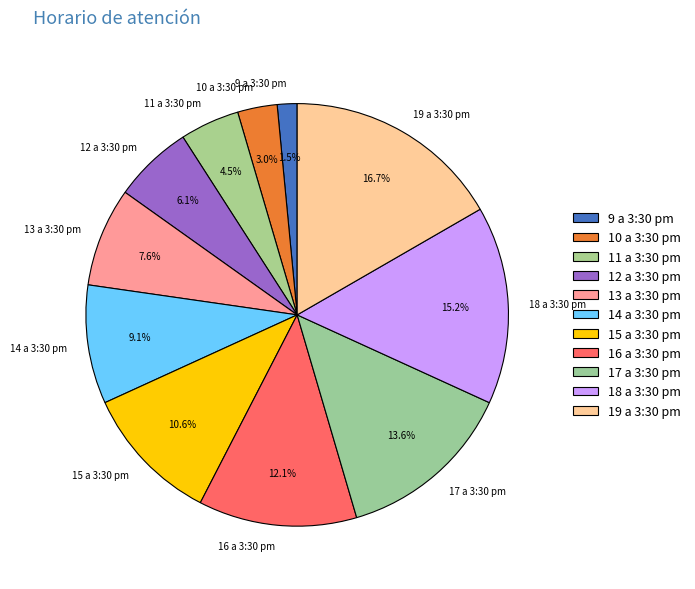

What percentage is the 15 a 3:30 pm slice, to the nearest percent?

11%